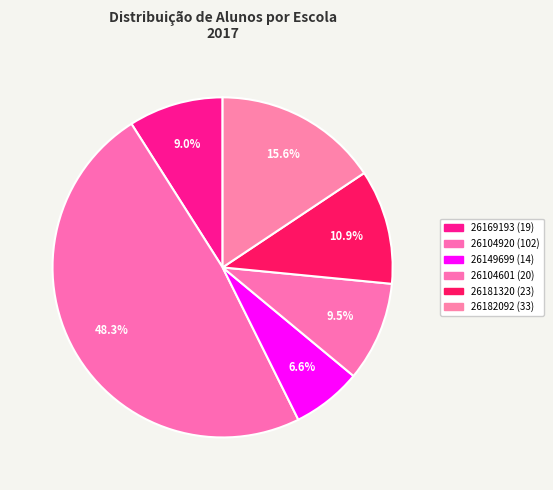

Combined, what portion of the pie is 26104601 and 26149699?

16.1%